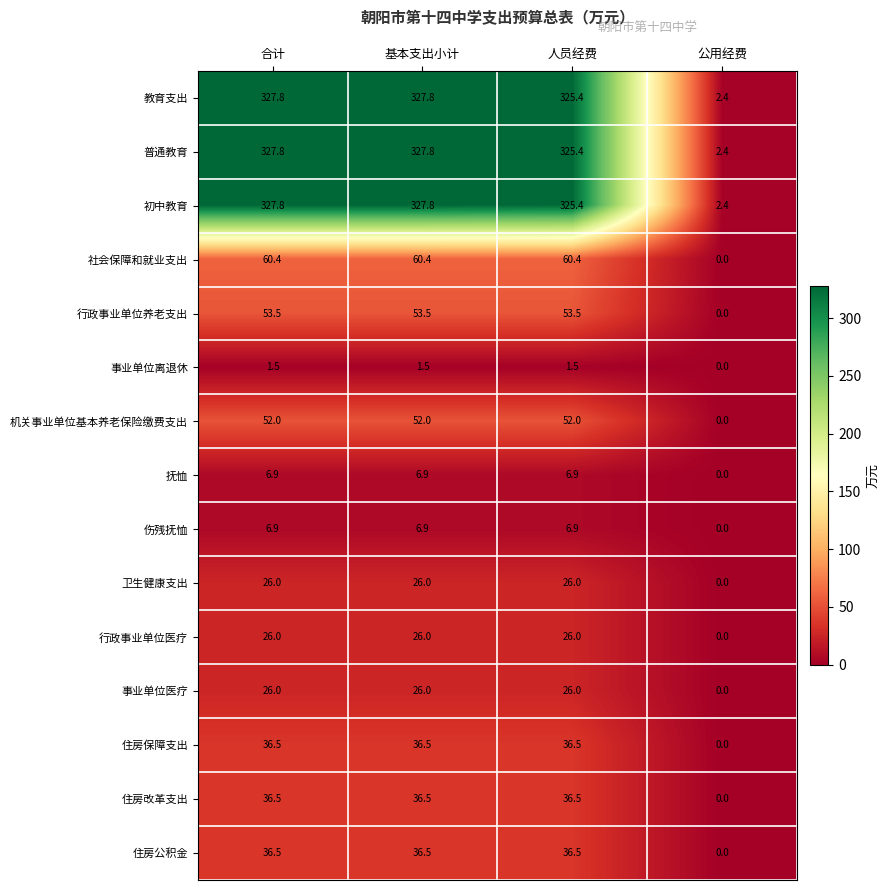

What is the total value across all series at 基本支出小计?

1352.1